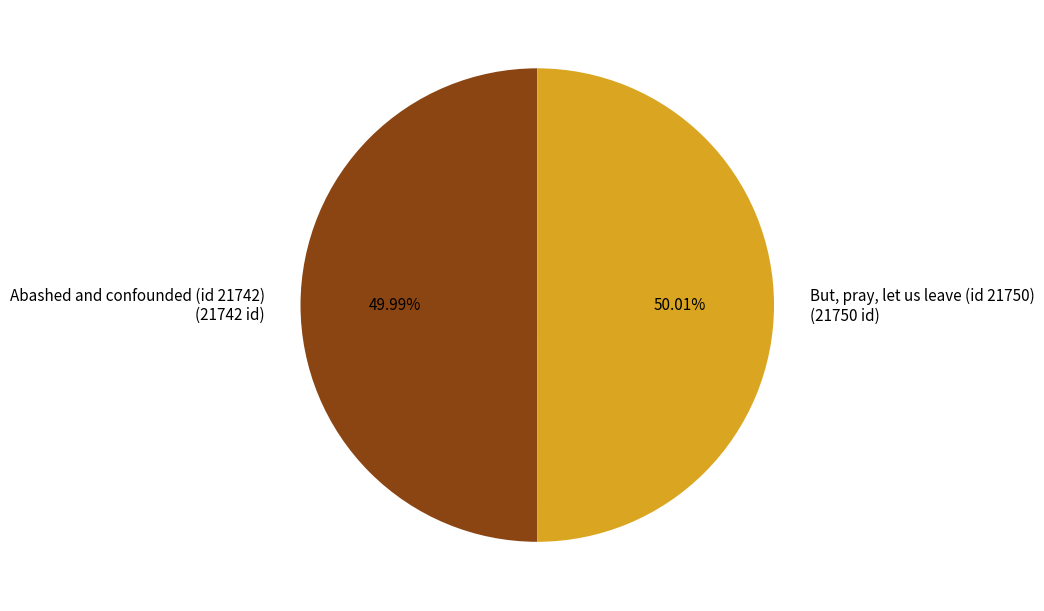

The Abashed and confounded (id 21742) slice represents 61% of the pie. True or false?

False